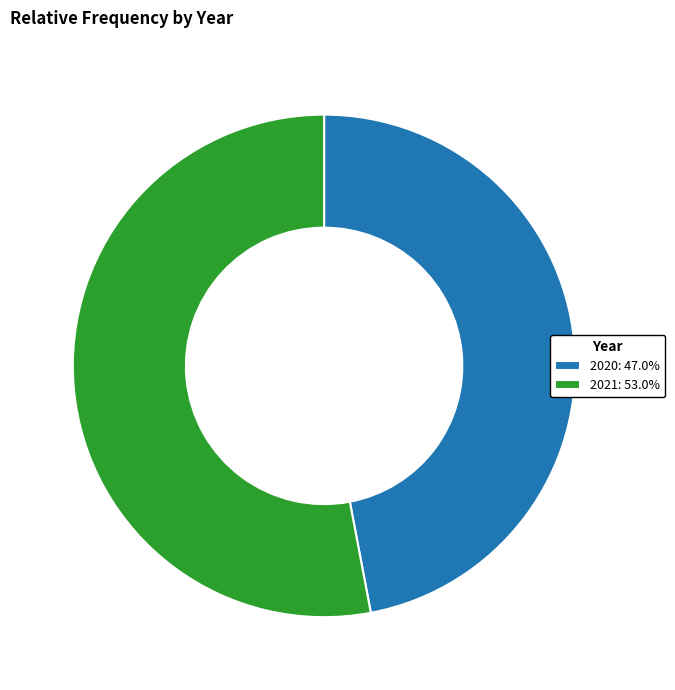

Which category has the smallest portion of the pie?

2020